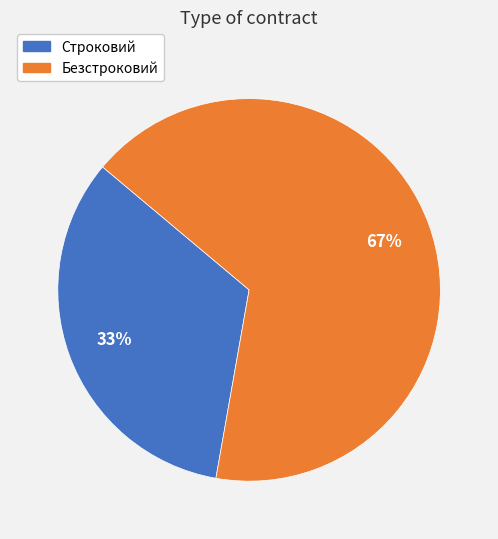

Count the number of slices in the pie.

2